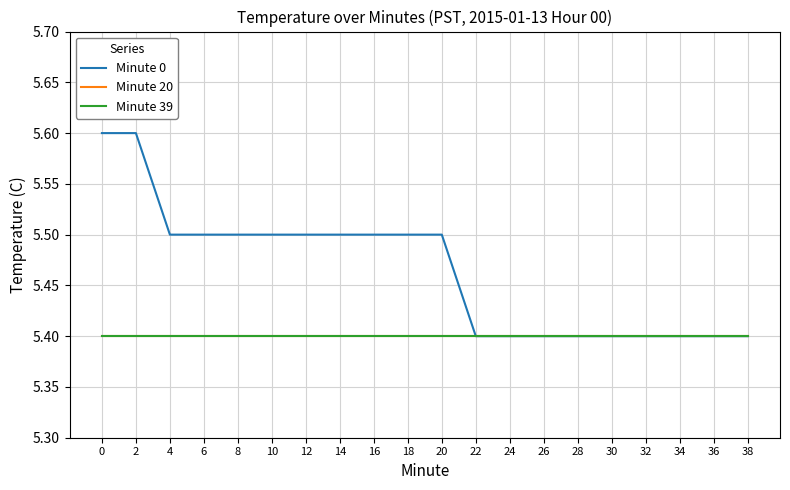

What is the smallest value displayed?

5.4